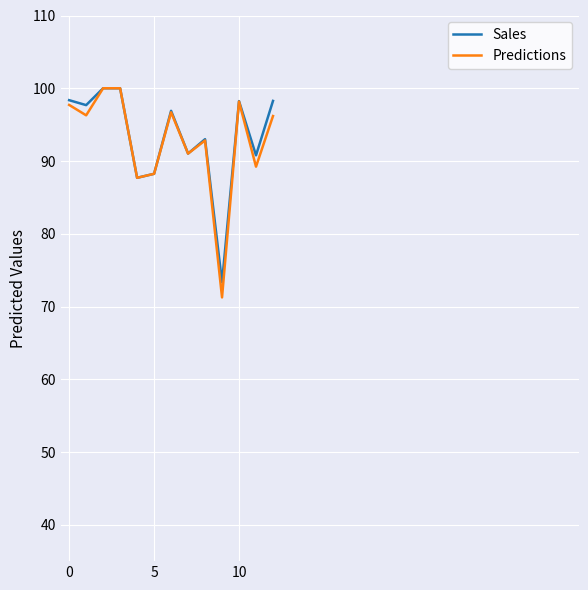

Which series has the largest range (max minus min)?

Predictions